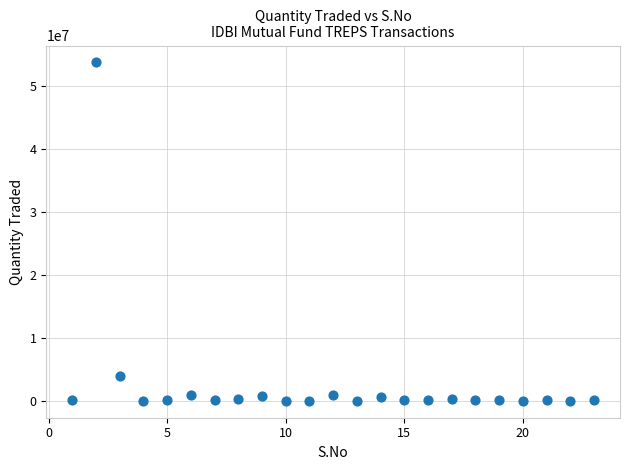

What Y value in the scatter plot is closest to 26847007?

3892516.7